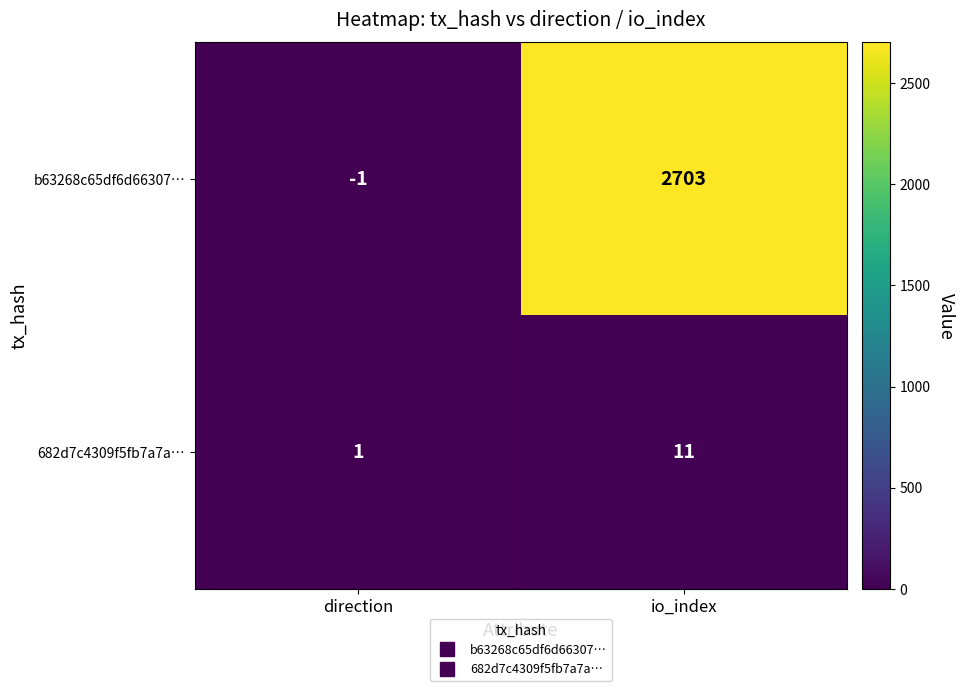

What is the average value of the 682d7c4309f5fb7a7a… series?

6